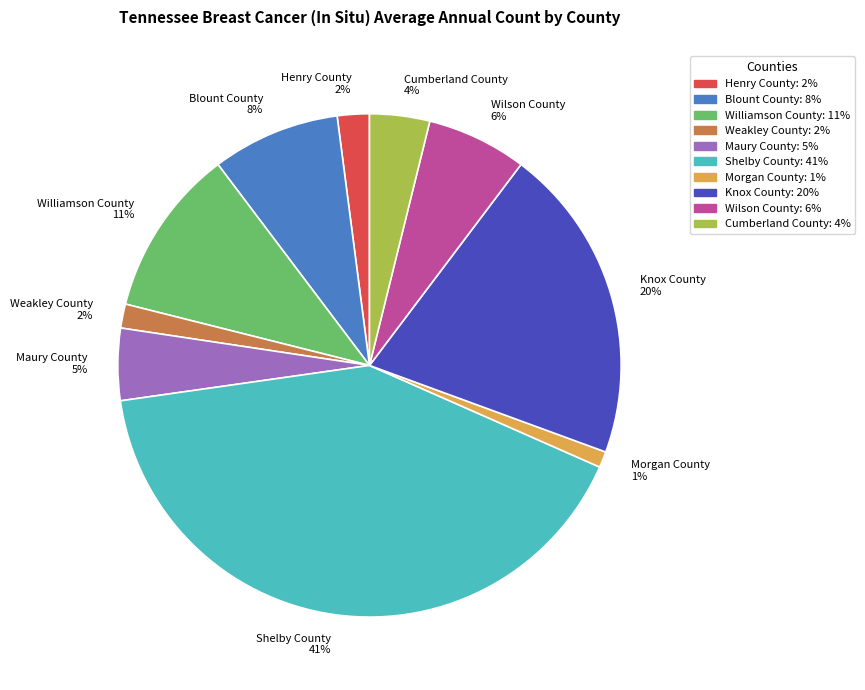

Does Henry County represent more than half of the total?

No